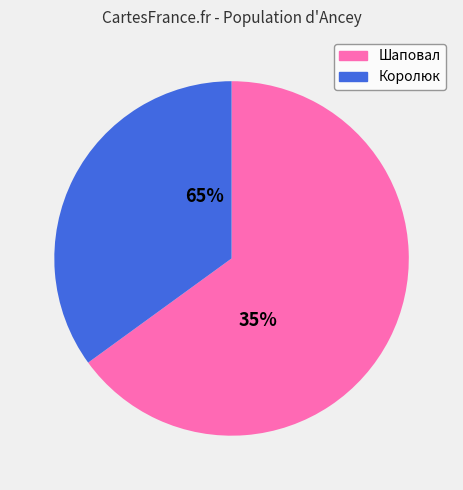

To the nearest percent, what portion does Шаповал represent?

65%